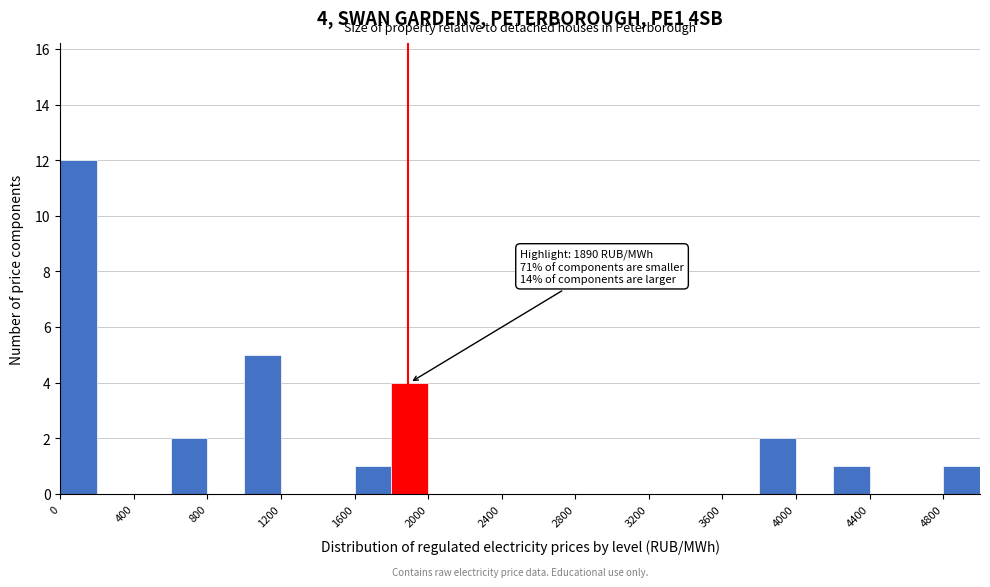

Which range on the x-axis has the tallest bar?

0 to 200